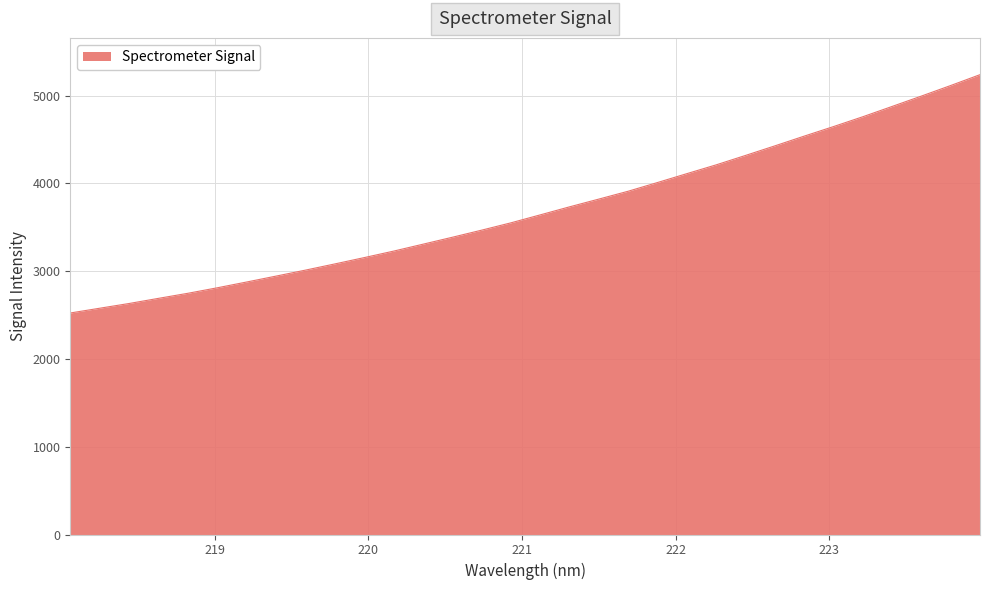

What is the maximum value shown in the chart?

5239.8